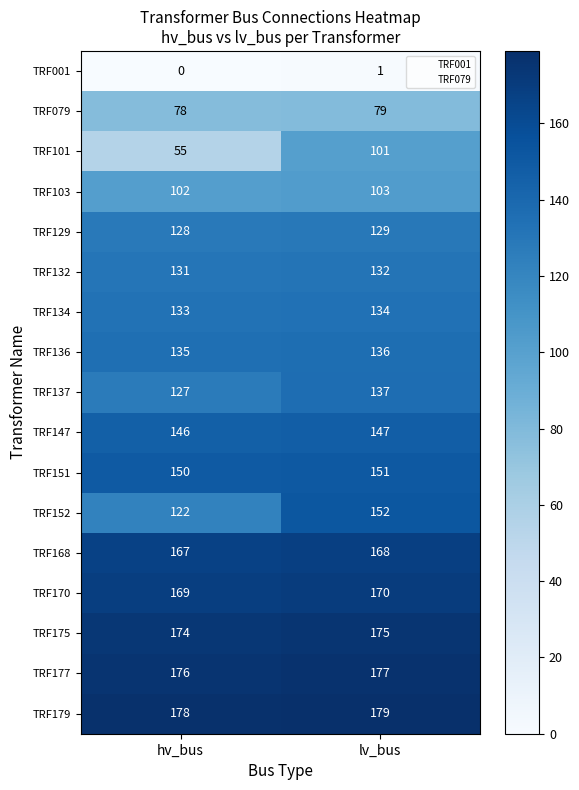

Which series has the largest total across all categories?

TRF179